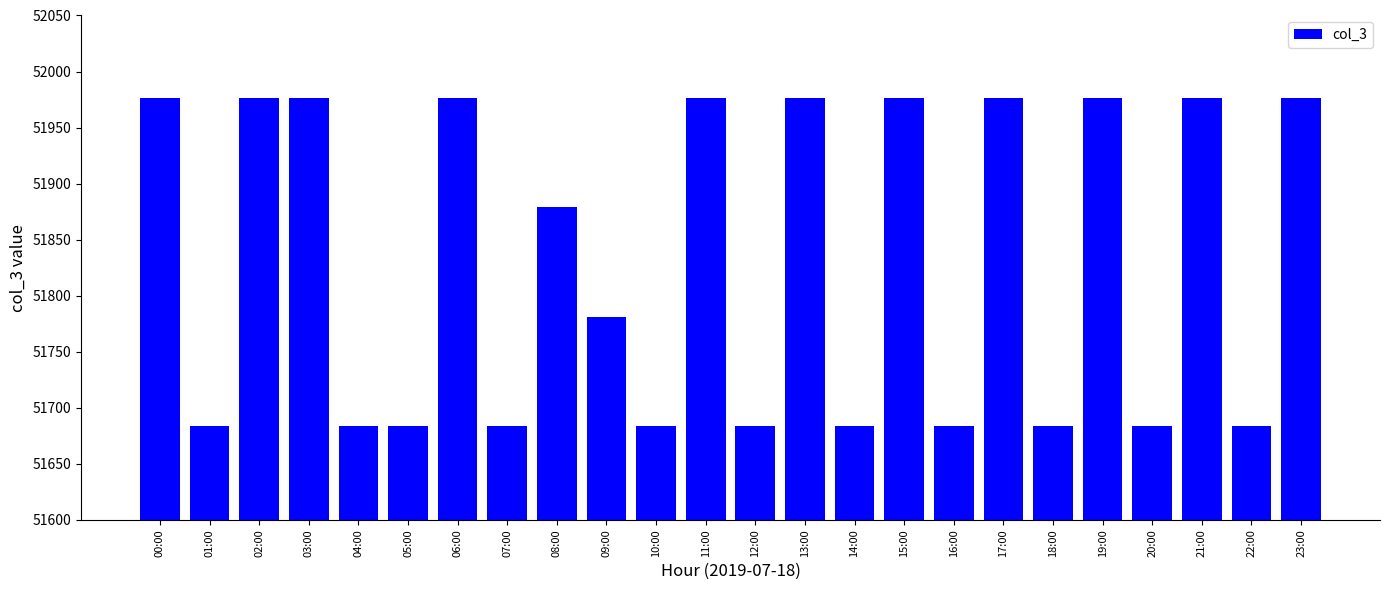

True or false: the data shows 51684 at 10:00.

True